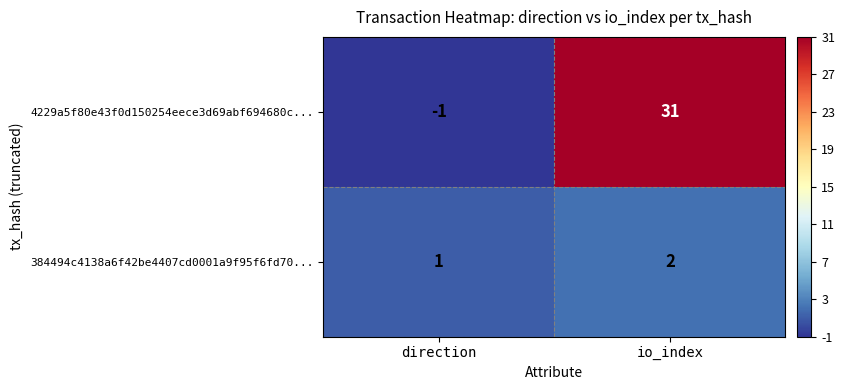

What is the difference between the highest and lowest values at io_index?

29